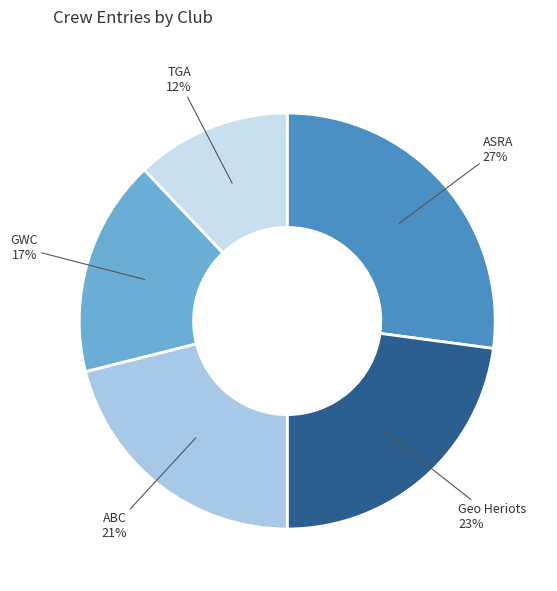

How many slices are in this pie chart?

5